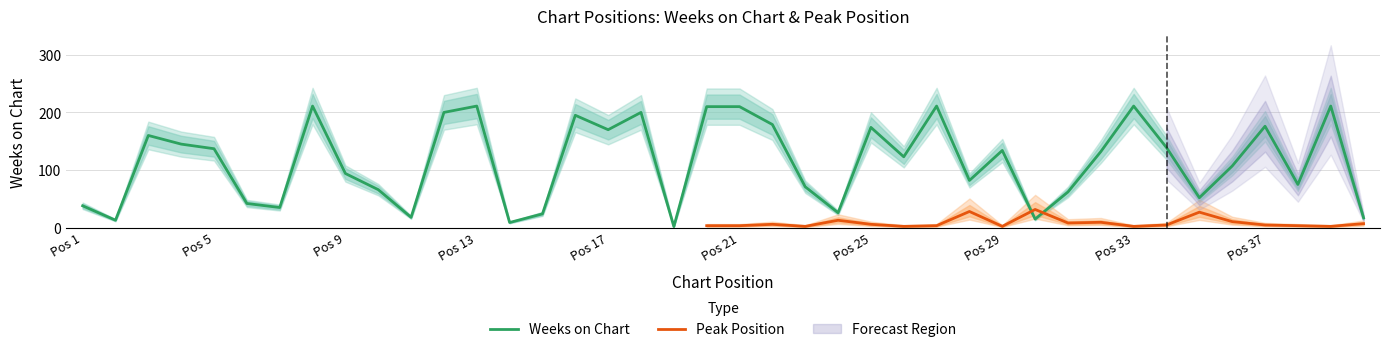

The value at 11 is 18. True or false?

True